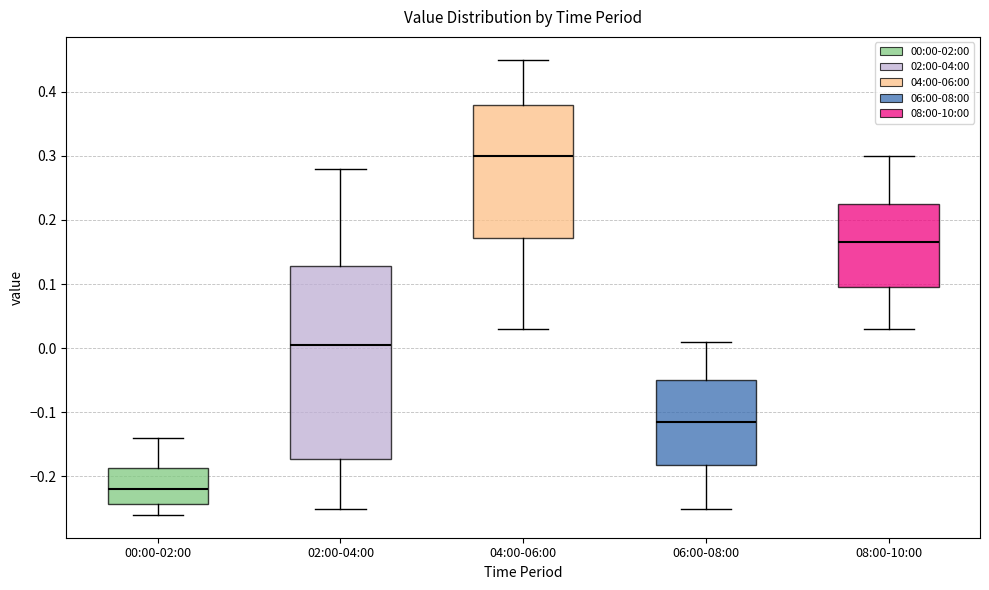

Which box is the tallest, from its lower edge to its upper edge?

02:00-04:00